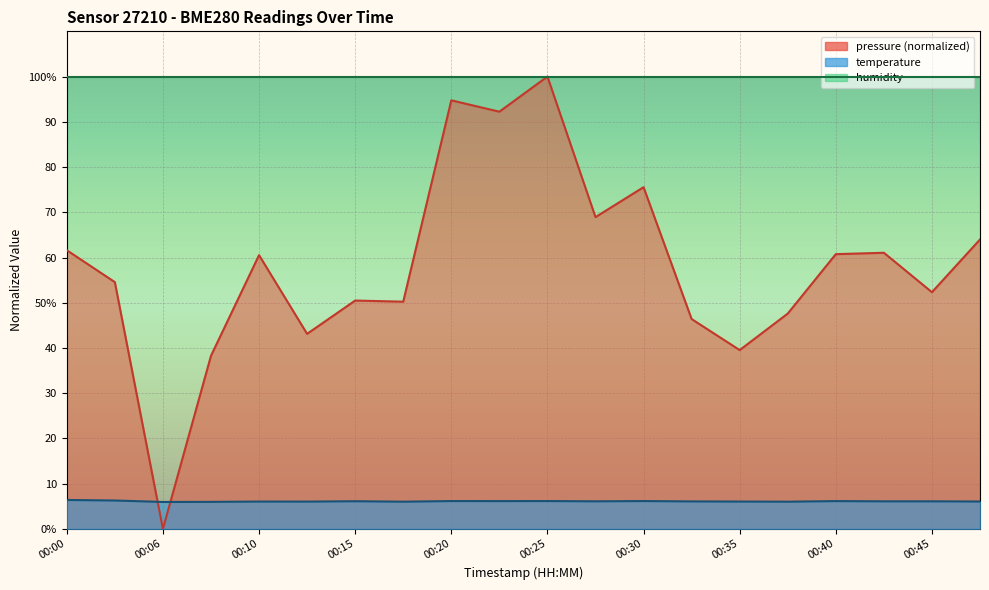

How many positive values does the pressure series have?

19